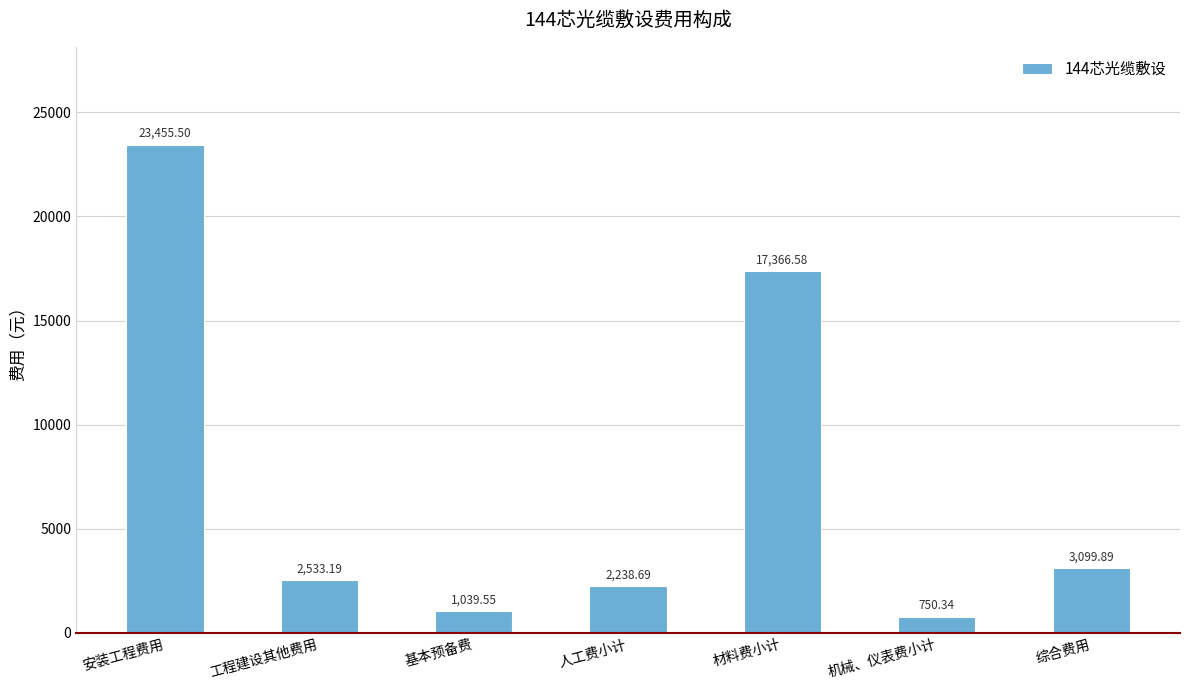

What position from the left is 机械、仪表费小计?

6